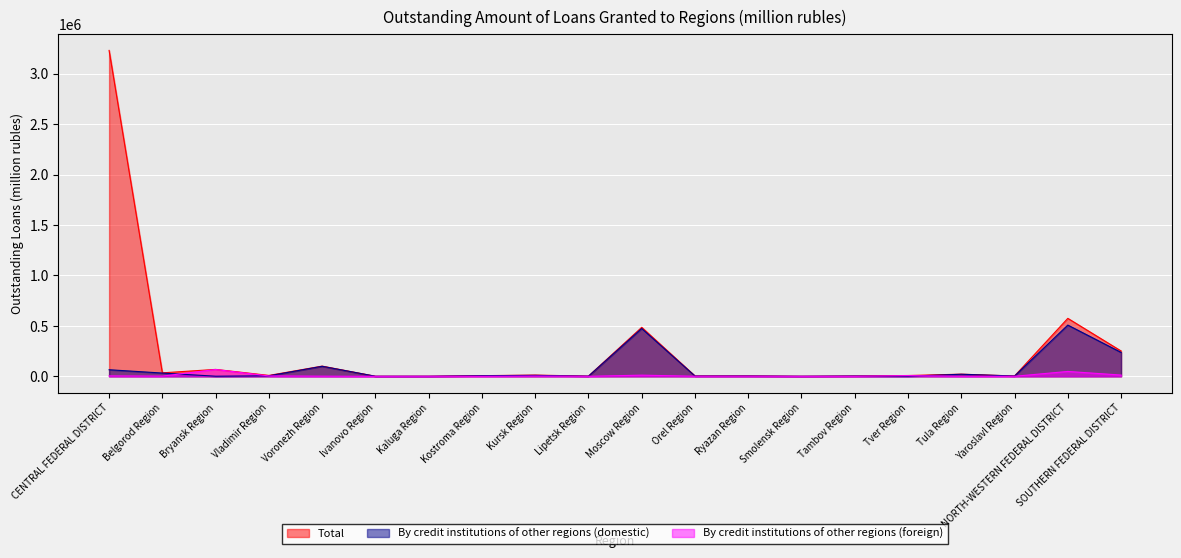

Rank the series at Tambov Region from highest to lowest value.

Total, By credit institutions of other regions (domestic), By credit institutions of other regions (foreign)